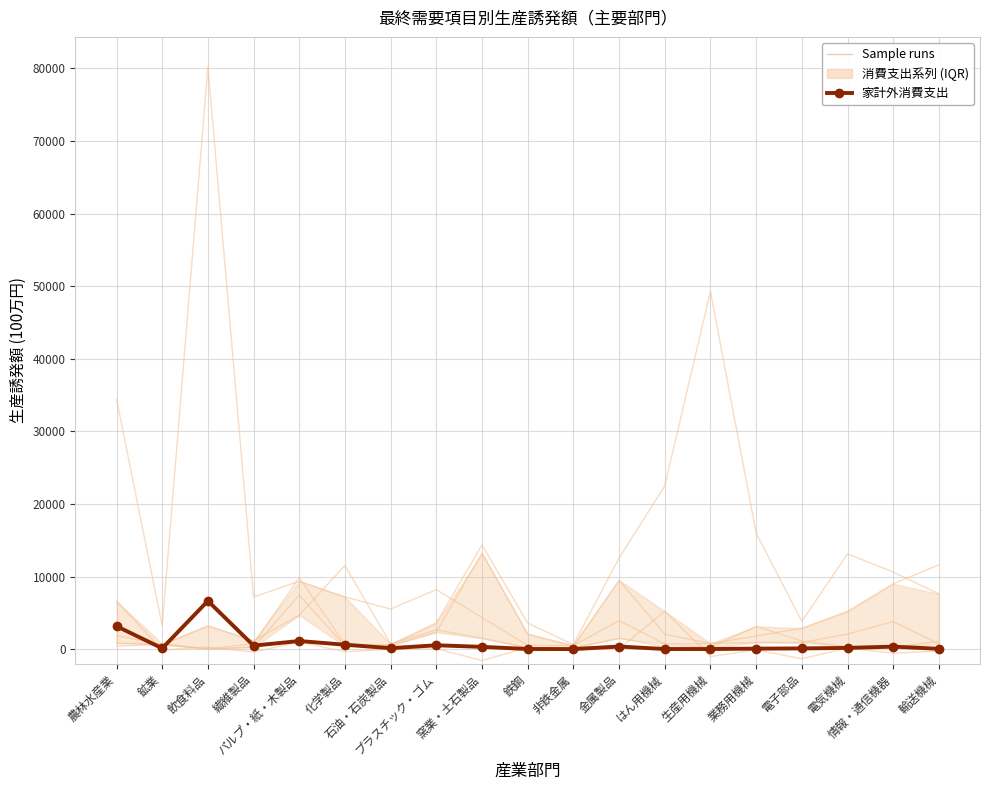

What position from the right is パルプ・紙・木製品?

15